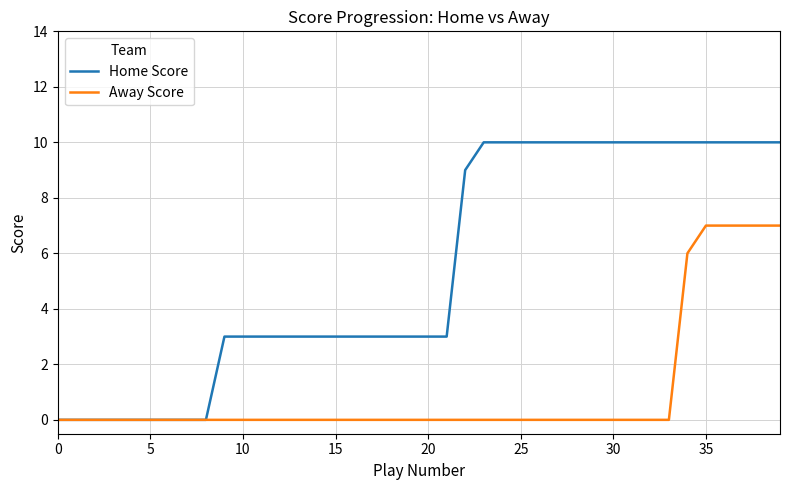

List the series in order of their overall mean, lowest first.

Away Score, Home Score